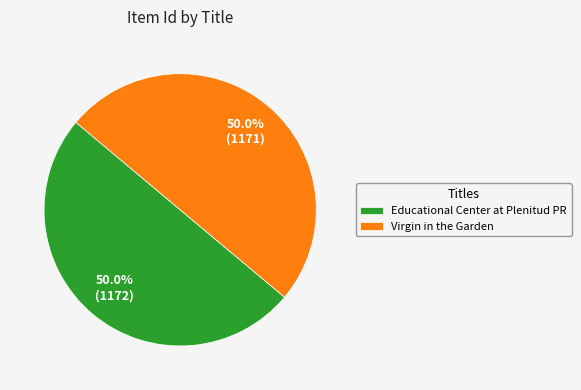

True or false: Virgin in the Garden accounts for 40% of the total.

False